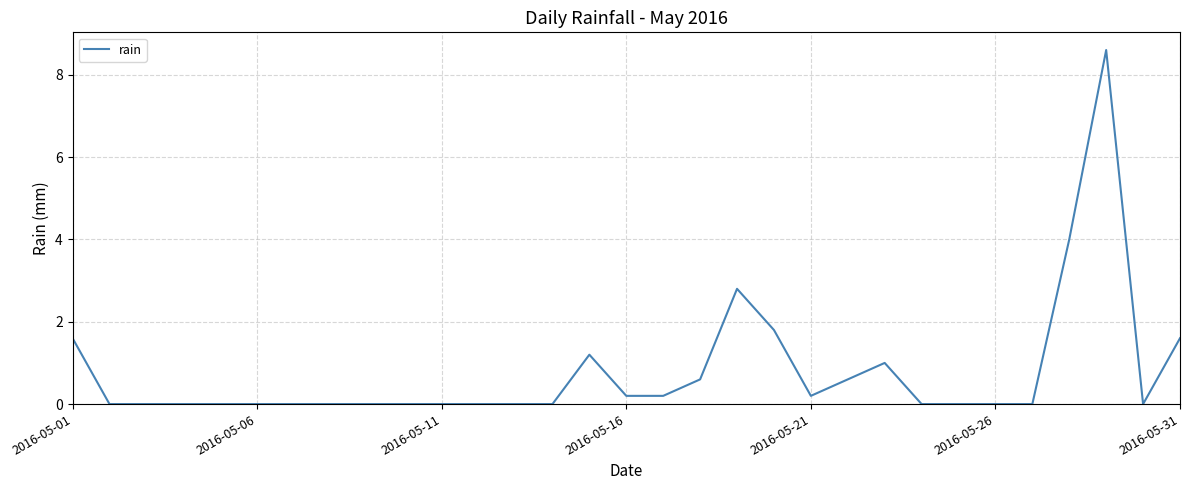

What is the greatest value displayed?

8.6